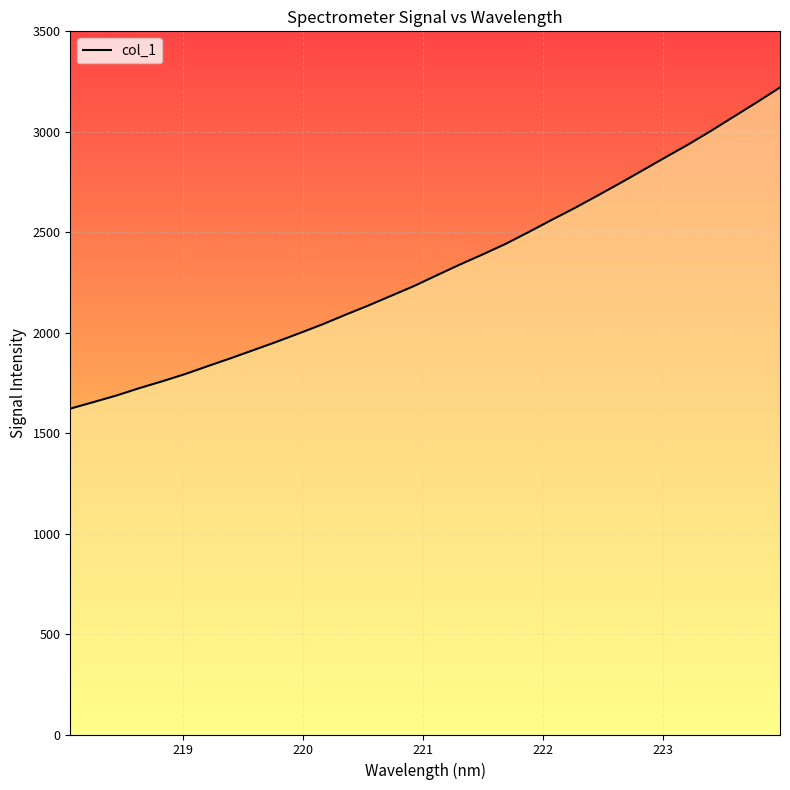

What is the minimum value shown in the chart?

1622.1